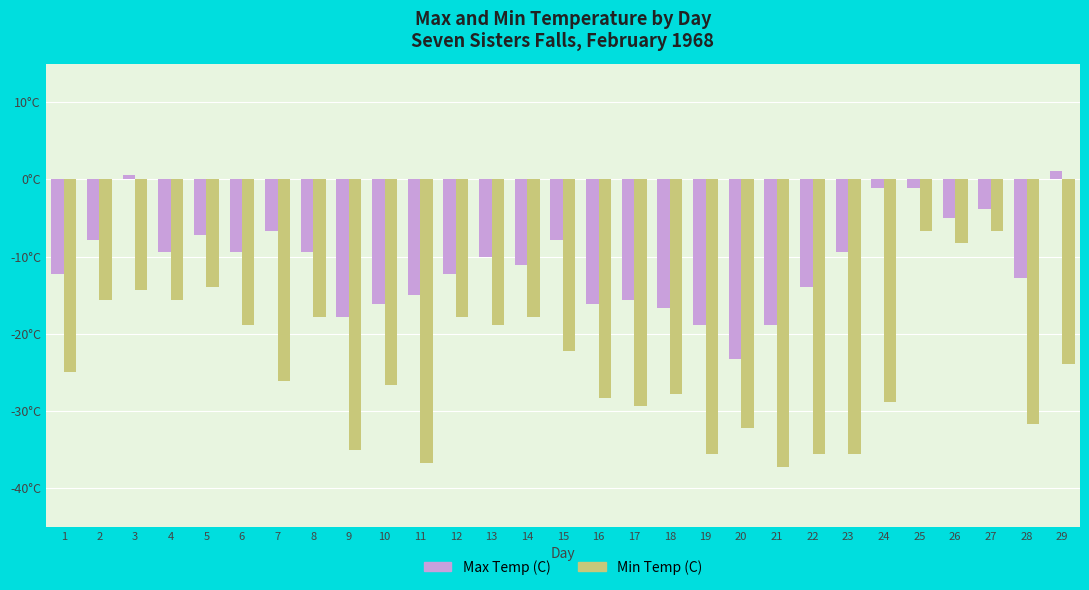

Are the bars grouped side by side (vs. stacked)?

Yes